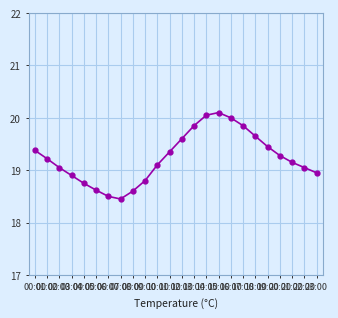

What is the ratio of the value at 02:00 to the value at 00:00?

1.0